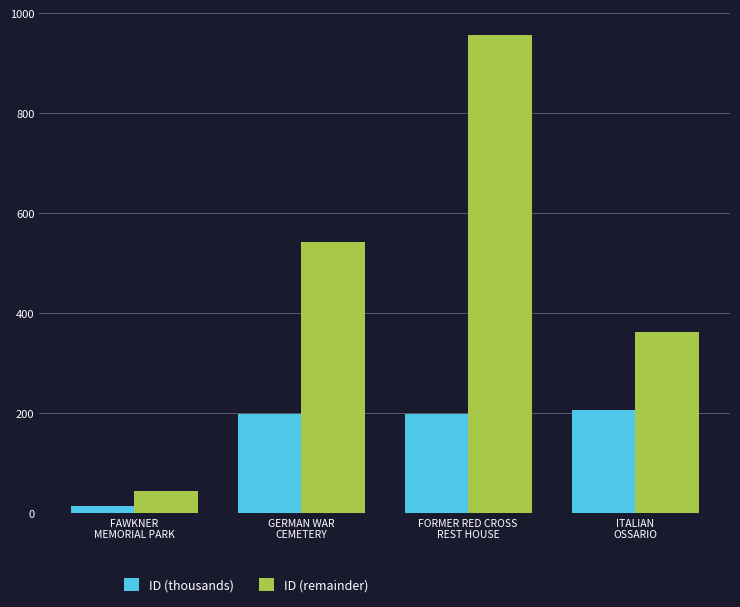

Rank the series by their maximum value, from lowest to highest.

ID (thousands), ID (remainder)